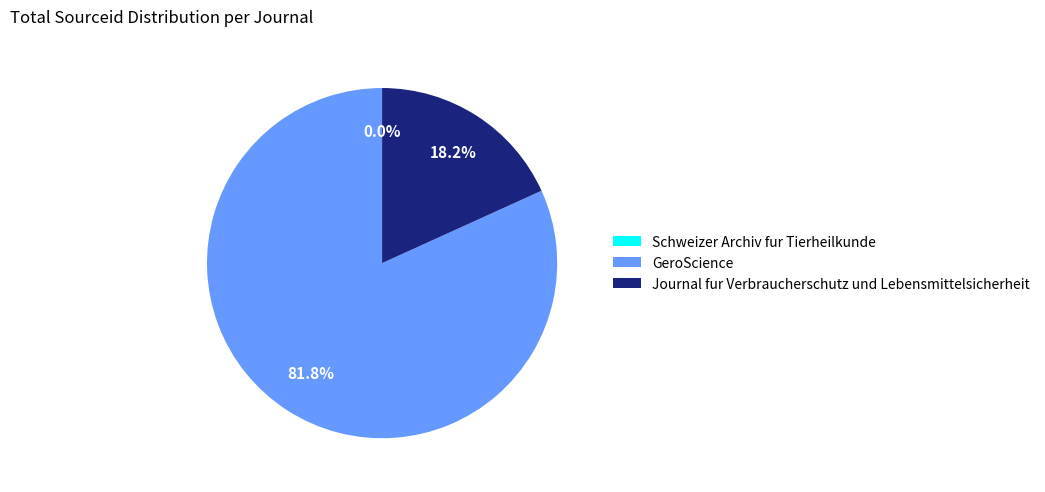

Which has a higher value, GeroScience or Journal fur Verbraucherschutz und Lebensmittelsicherheit?

GeroScience